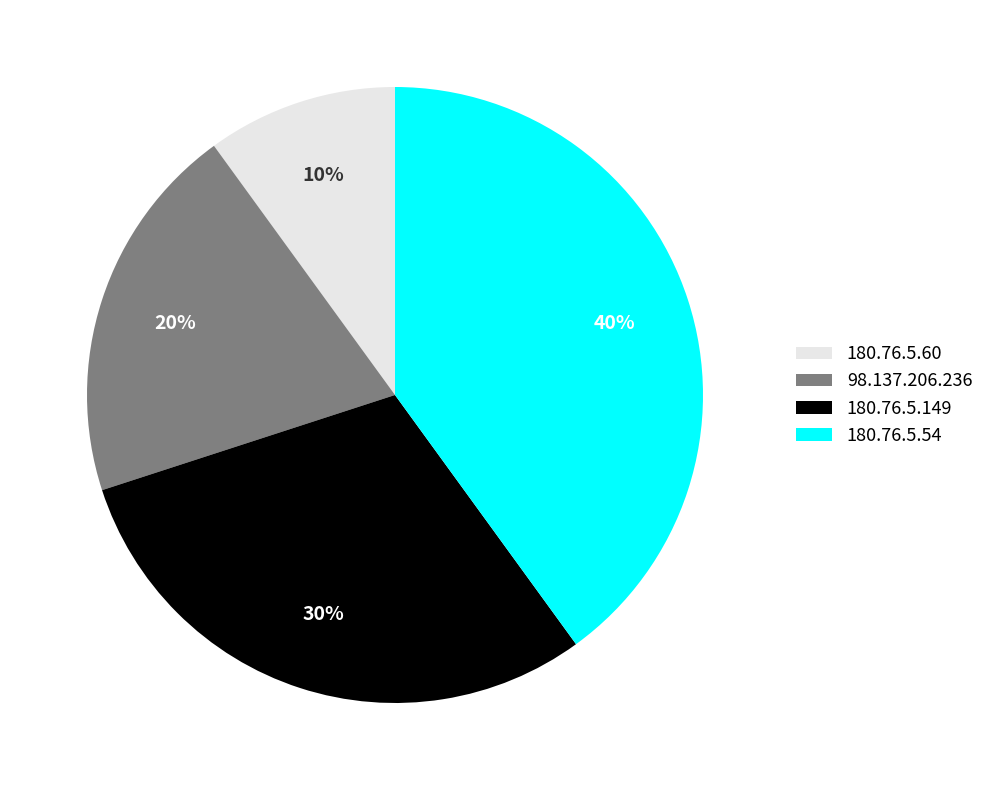

To the nearest percent, what is the average slice percentage?

25%